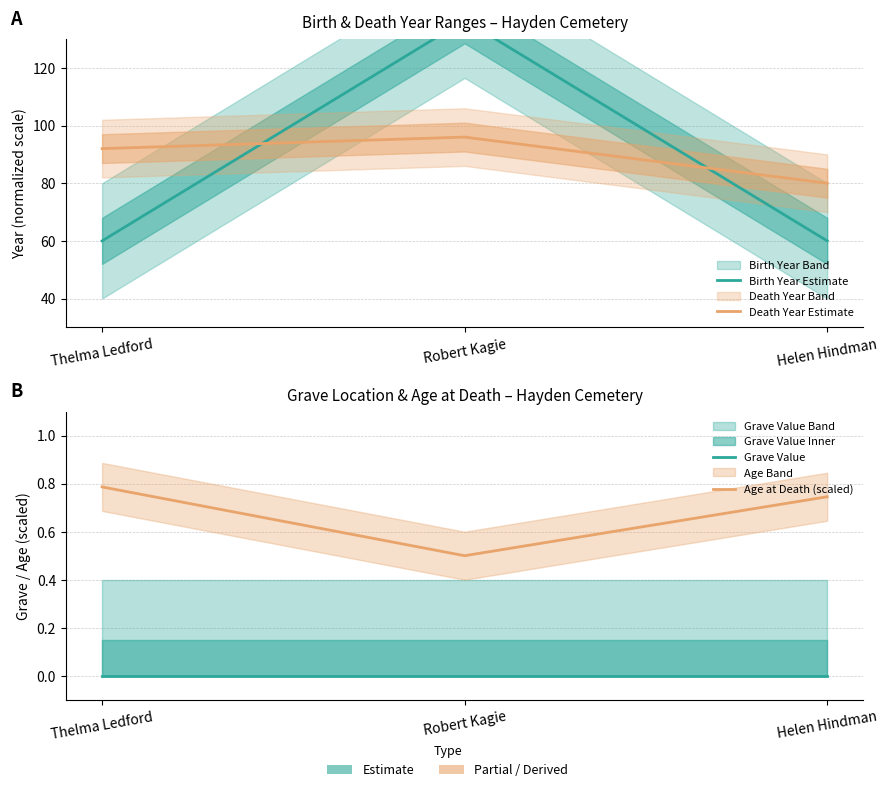

Read the Death Year Estimate value at Robert Kagie.

96.0